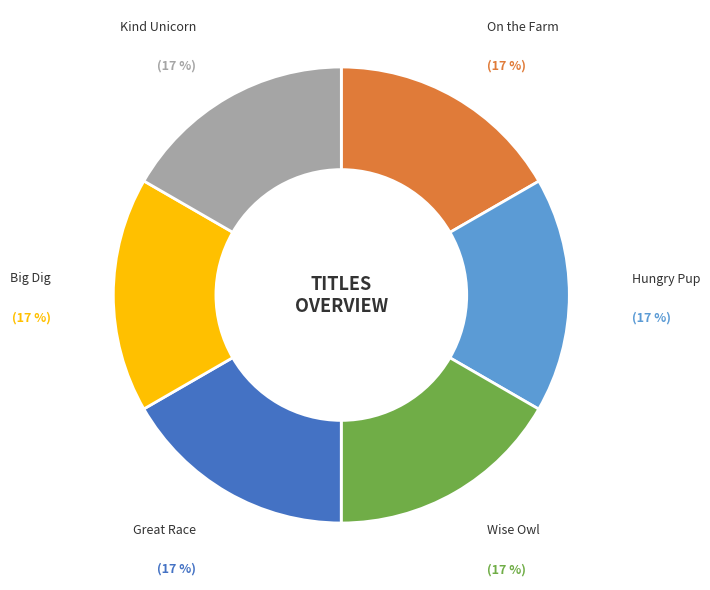

Combined, do Hungry Pup and Big Dig account for over 50%?

No